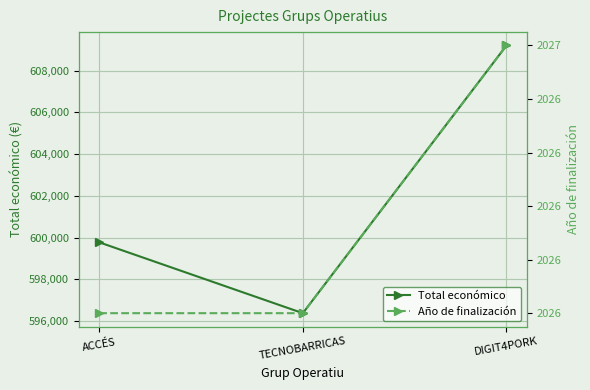

How many values in the Total económico series exceed 599779?

1